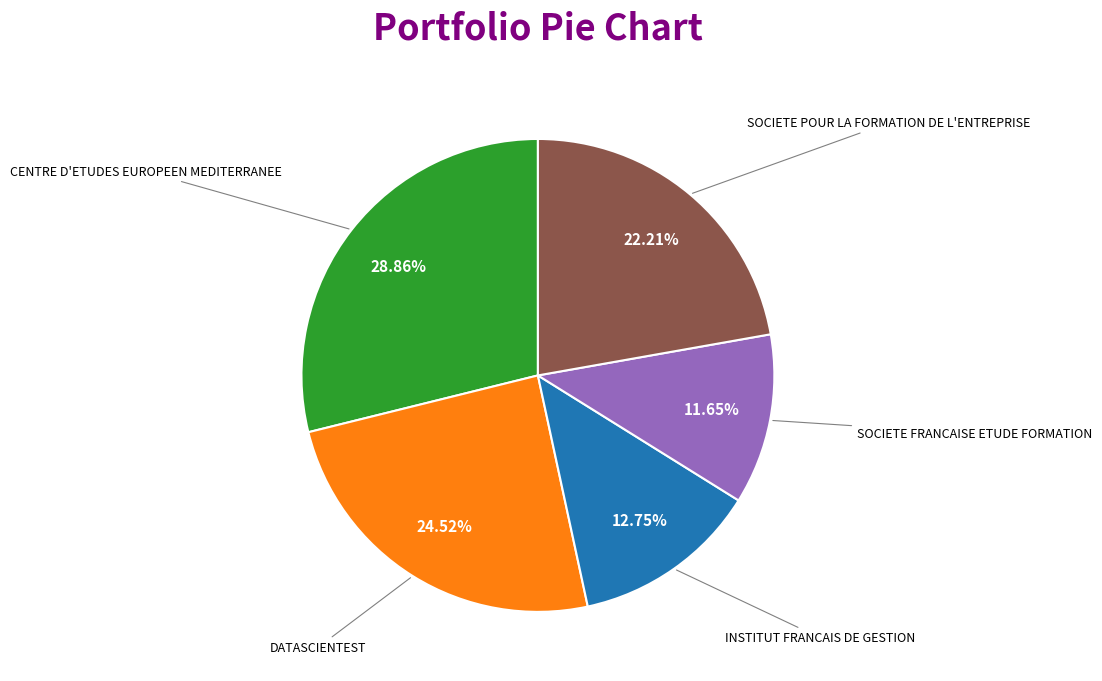

Does any single category account for the majority?

No